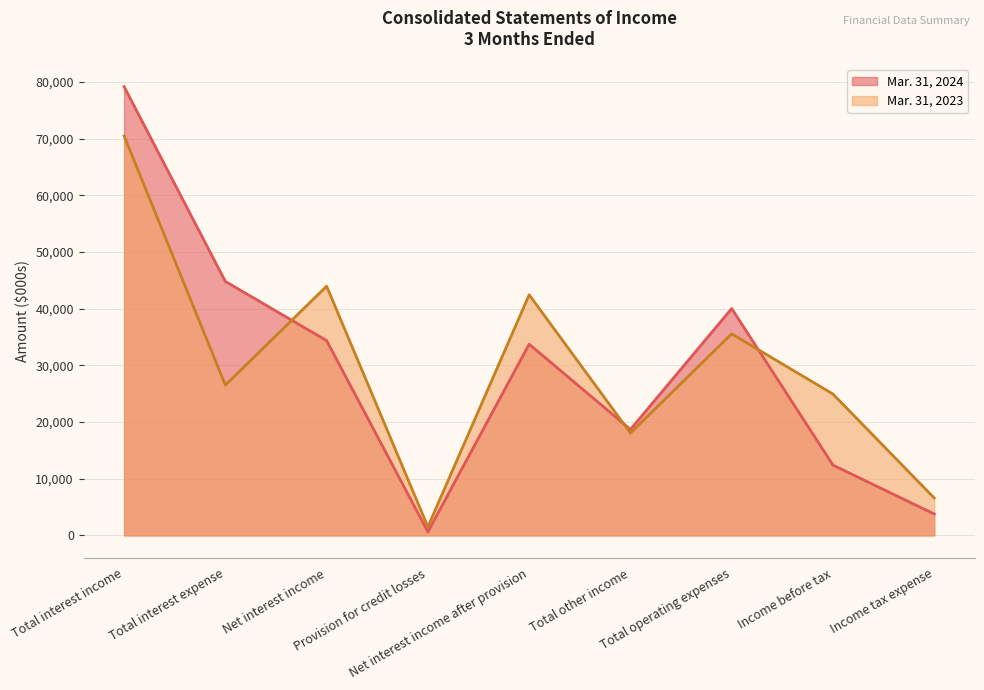

At which category is the sum across all series the highest?

Total interest income